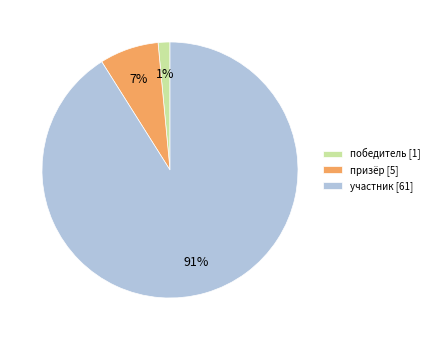

Which has a higher value, участник or победитель?

участник